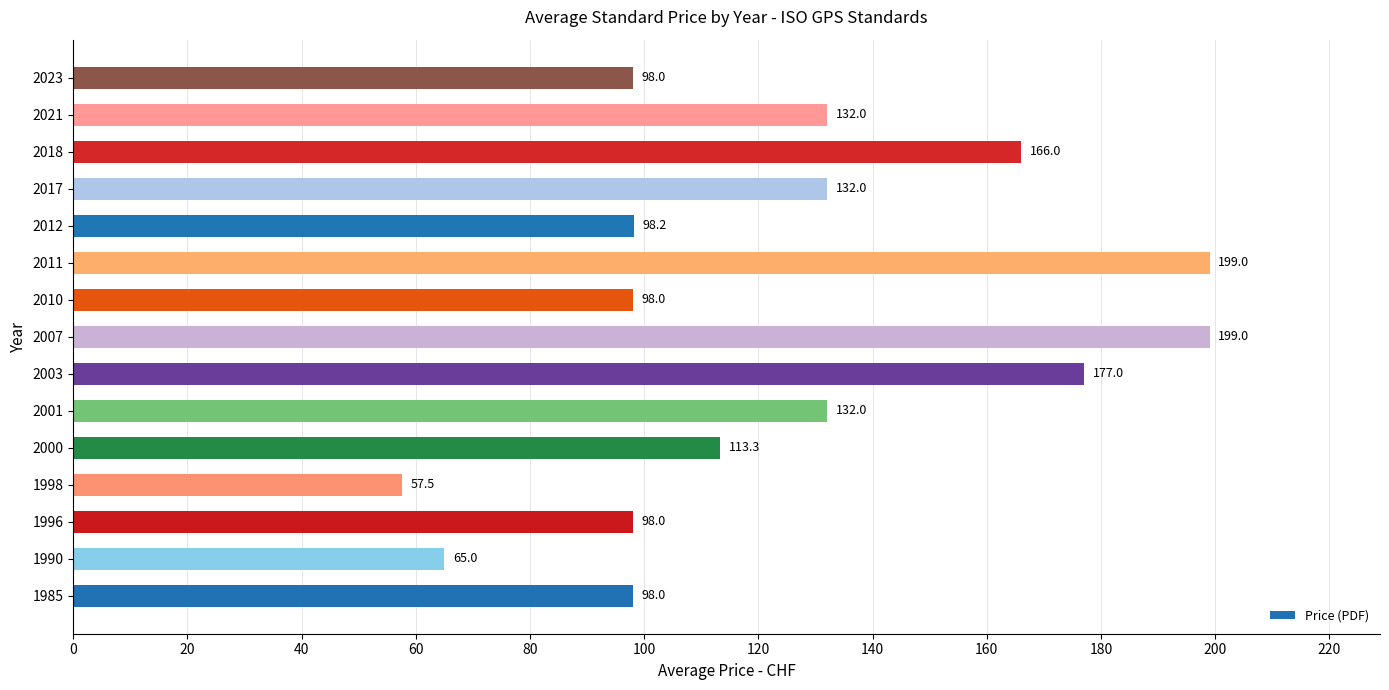

What is the greatest value displayed?

199.0